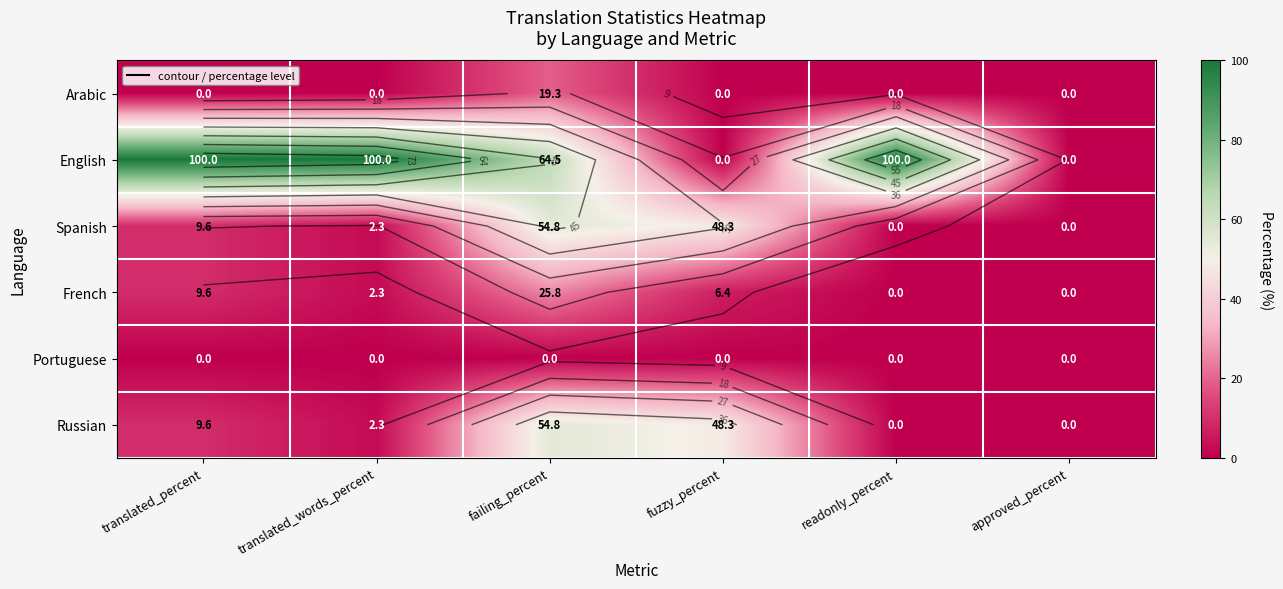

What is the spread (max minus min) of values at translated_words_percent?

100.0